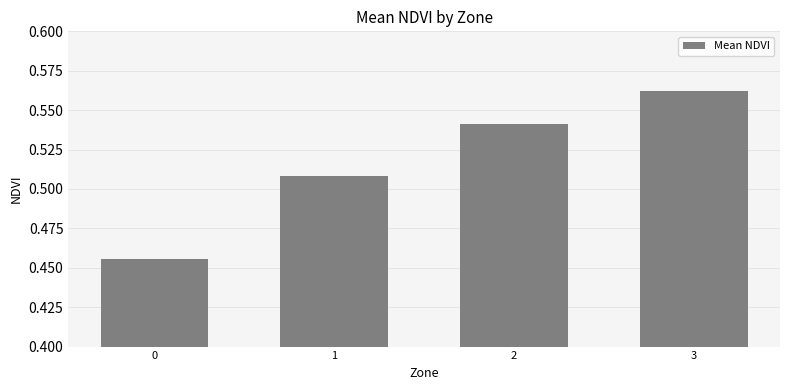

Which has a higher value, 2 or 3?

3